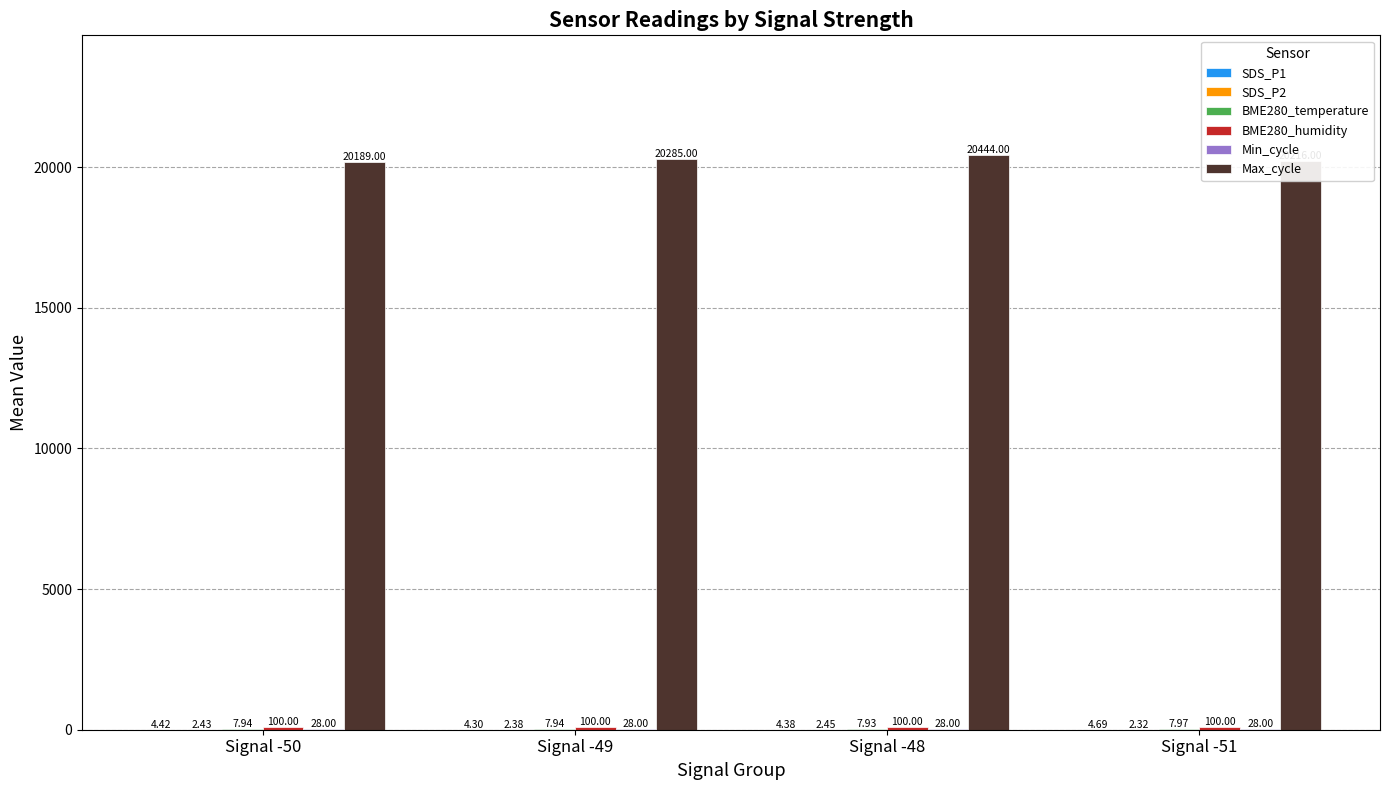

At which category is the sum across all series the highest?

Signal -48